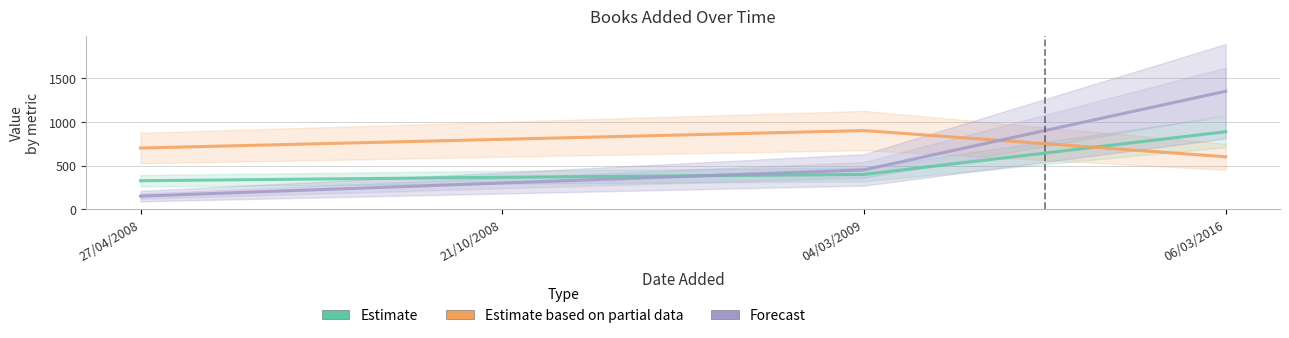

How many lines are shown in the chart?

3